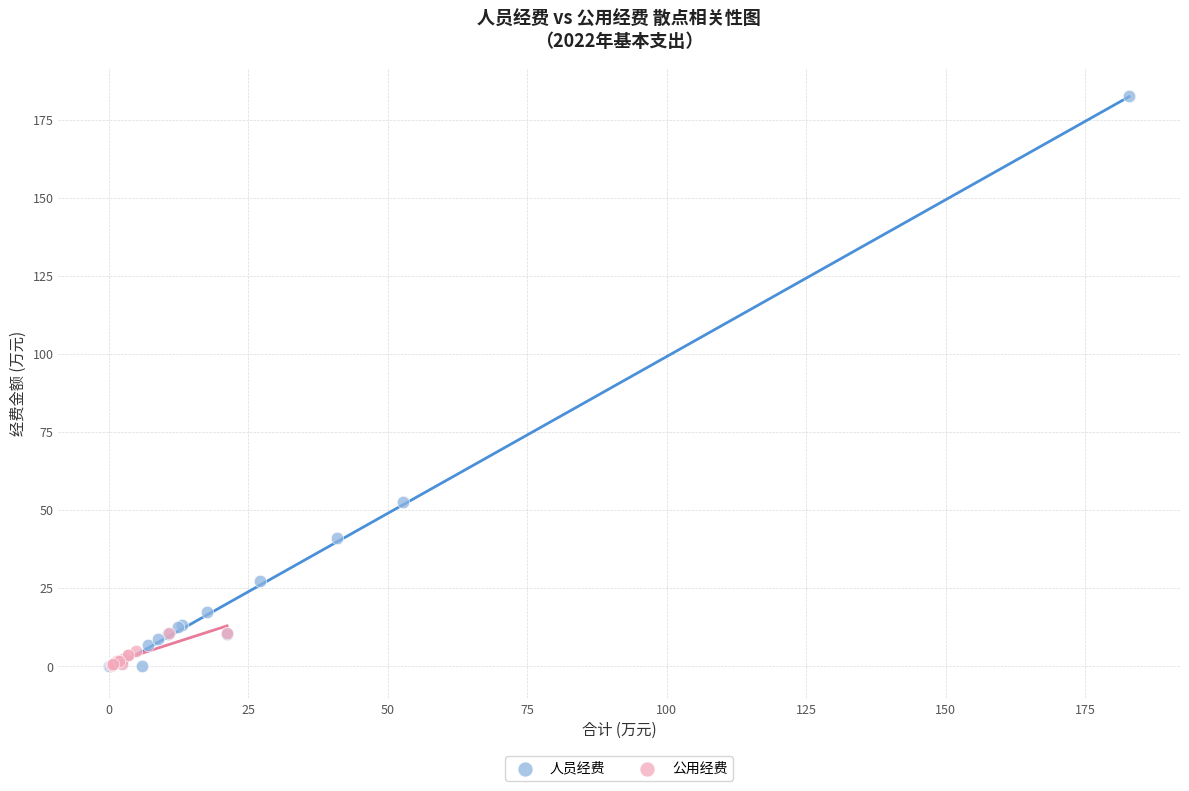

What are all the series names shown in the legend?

人员经费, 公用经费